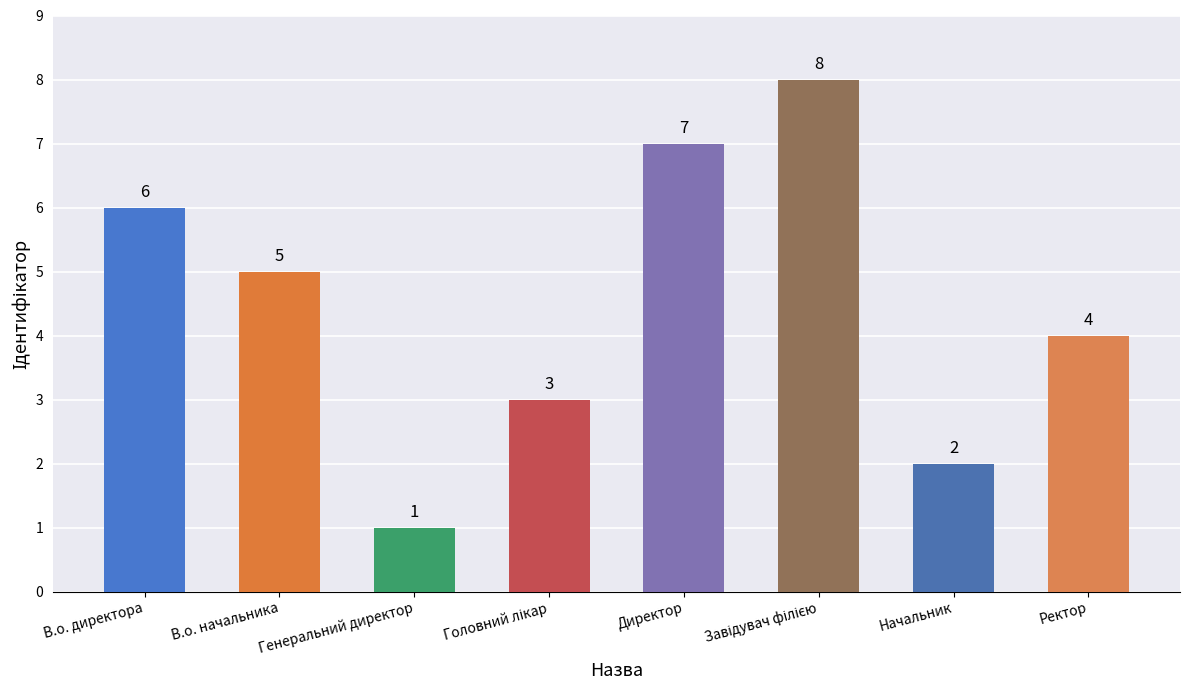

What is the ratio of the value at Начальник to the value at Директор?

0.3